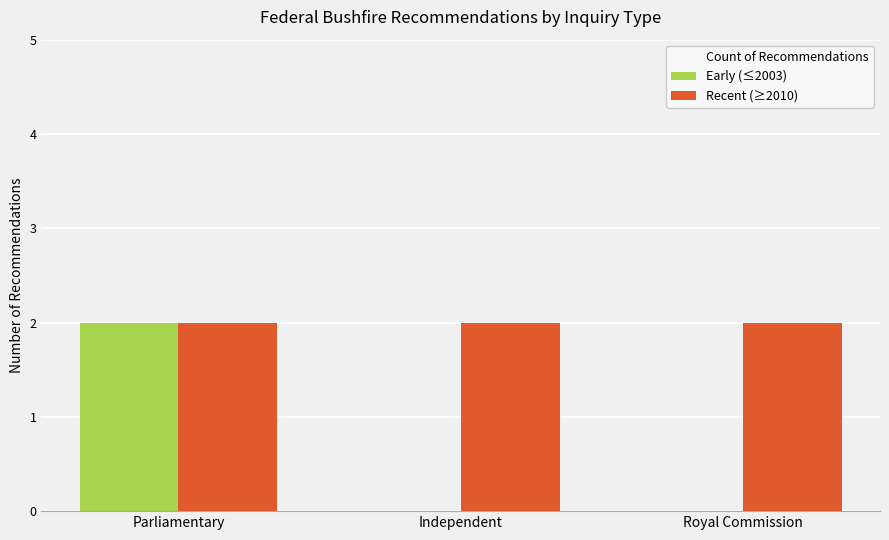

Does the chart contain stacked bars?

No